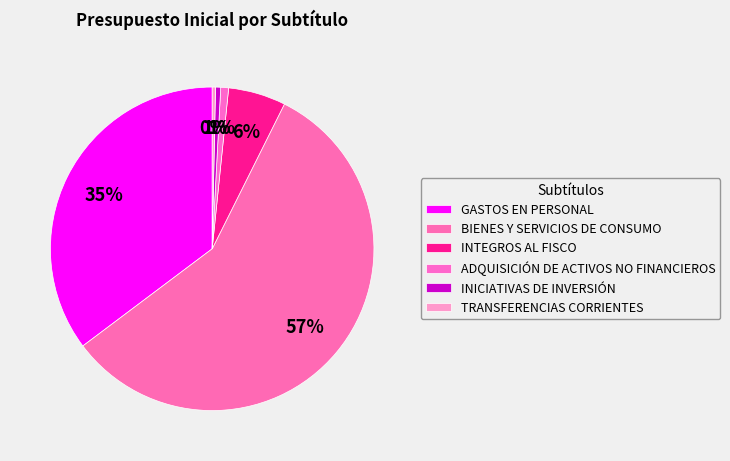

What portion of the pie excludes ADQUISICIÓN DE ACTIVOS NO FINANCIEROS?

99.2%